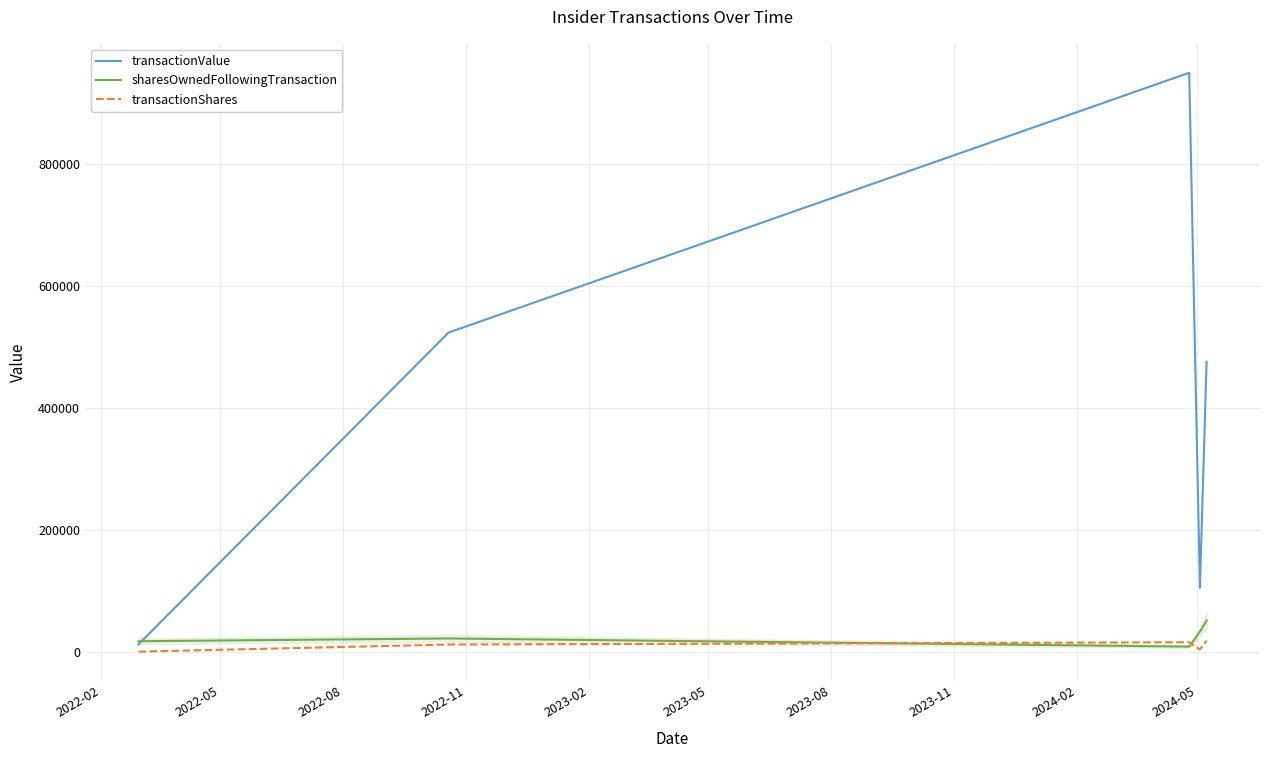

Reading right to left, transcribe all the data shown in this chart.

transactionValue: 475446	104960	949185	523348	12196
sharesOwnedFollowingTransaction: 51157	33057	8636	21955	17409
transactionShares: 18100	4000	15728	12000	361